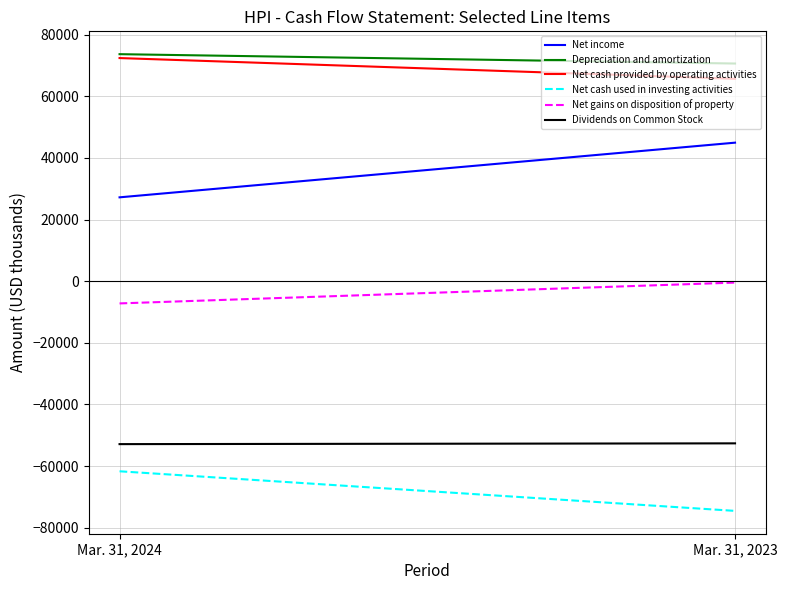

Where is Depreciation and amortization nearest to the value 72152?

Mar. 31, 2024